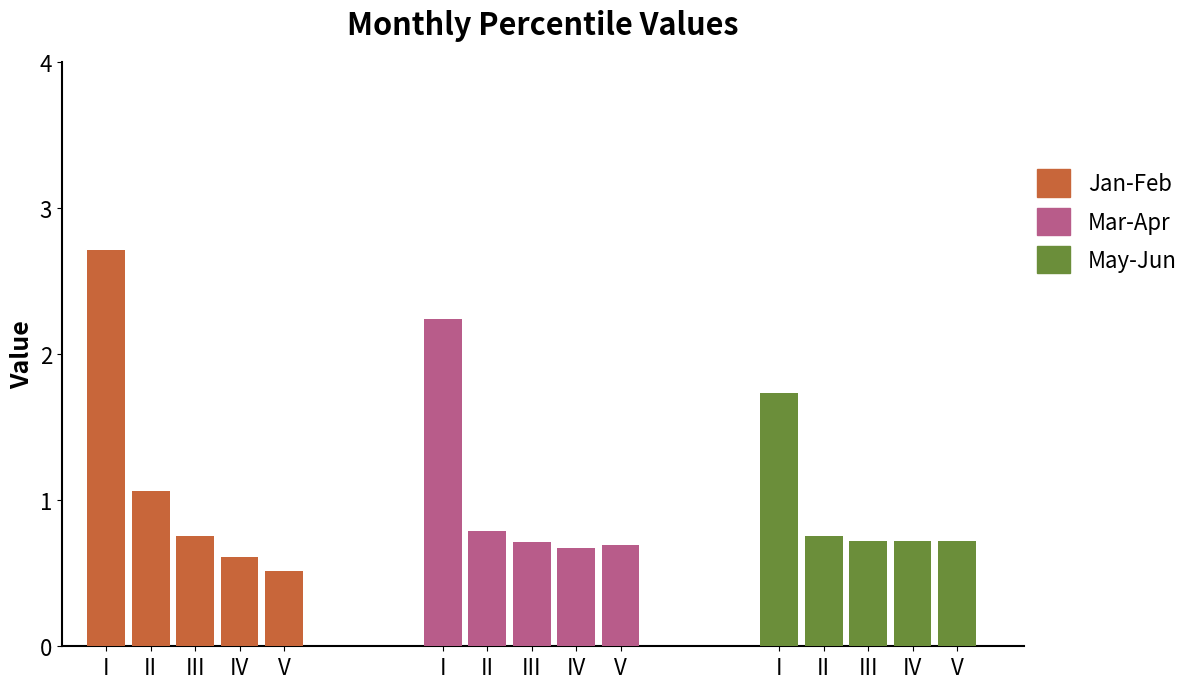

What is the sum of the Jan values at pct75 and pct65?

1.4